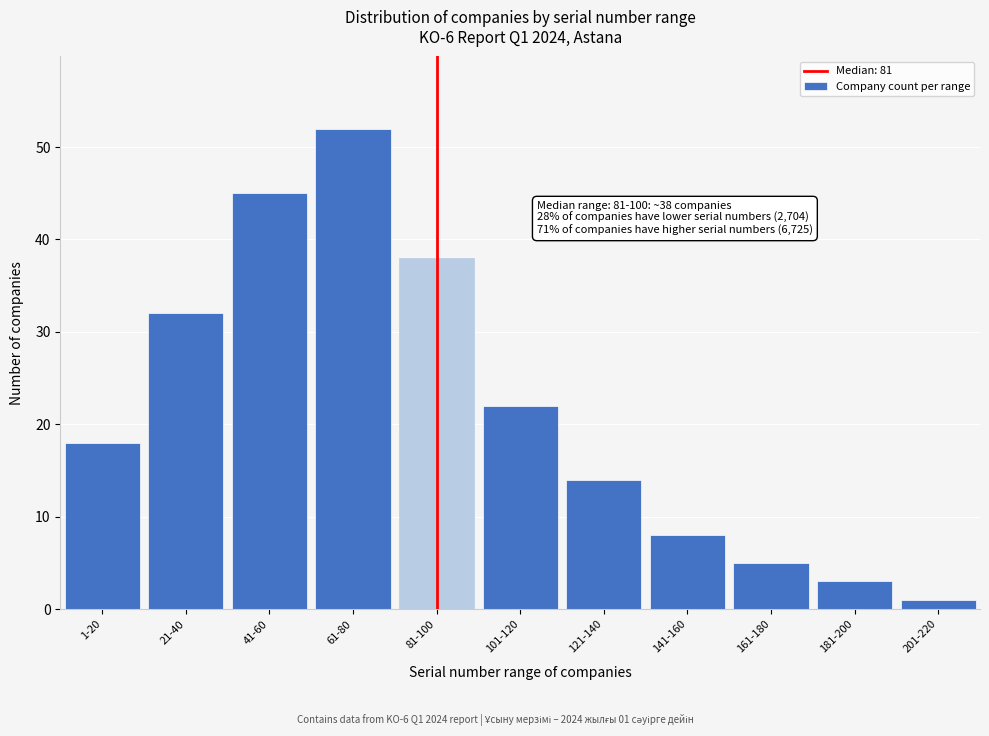

Reading left to right, list all the values displayed in this chart.

18	32	45	52	38	22	14	8	5	3	1